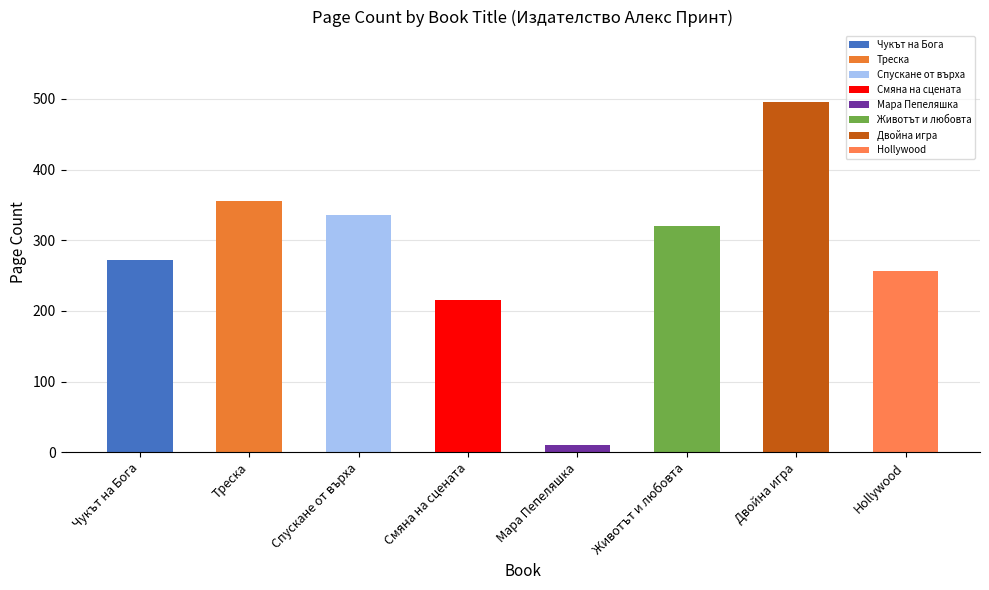

Count the number of categories in the chart.

8